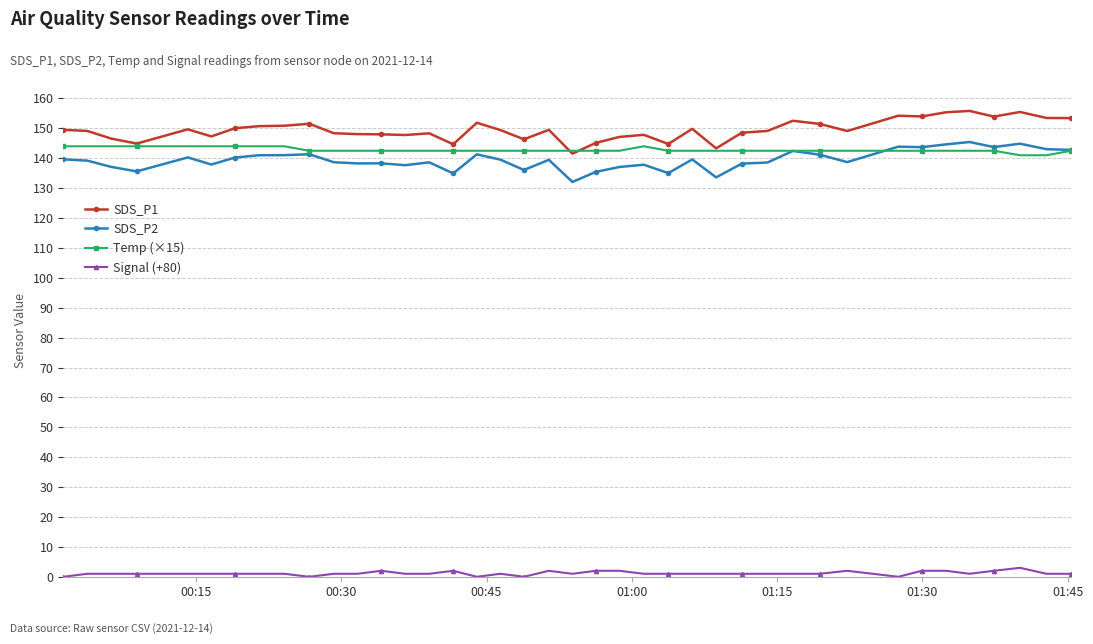

True or false: Signal (+80) and SDS_P2 intersect in this chart.

False